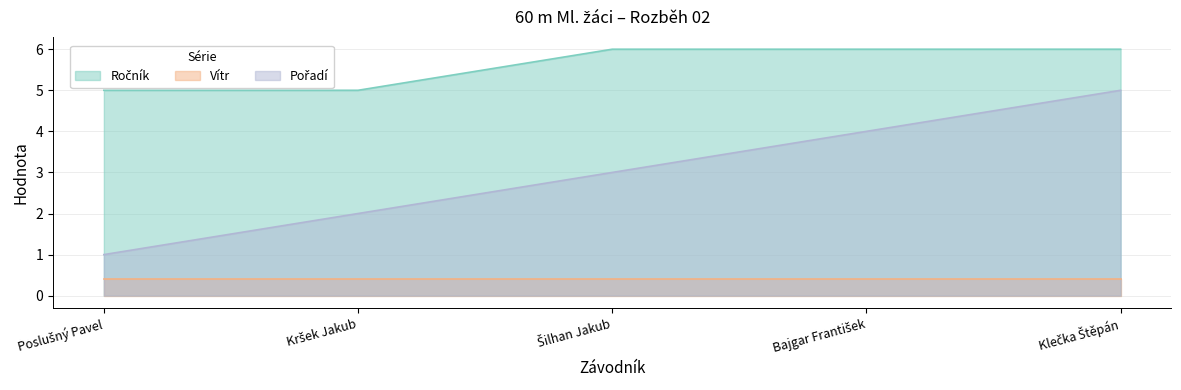

At which category does the chart reach its minimum across all series?

Poslušný Pavel